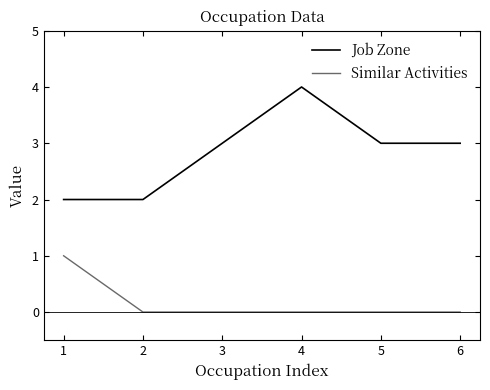

Which series has the largest total across all categories?

Job Zone